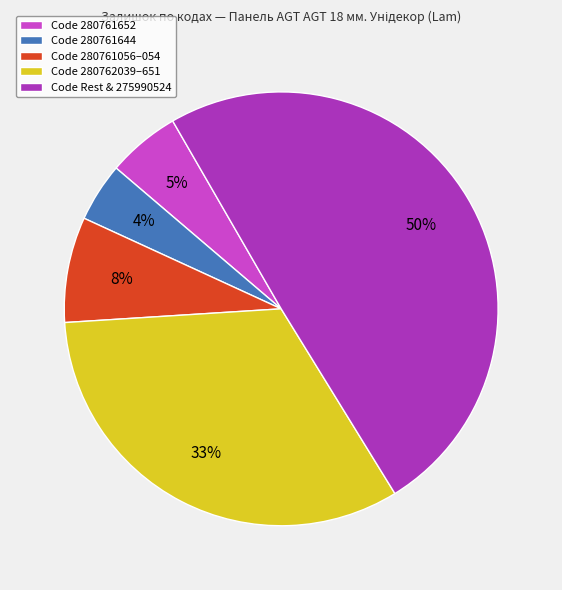

How many slices are in this pie chart?

5